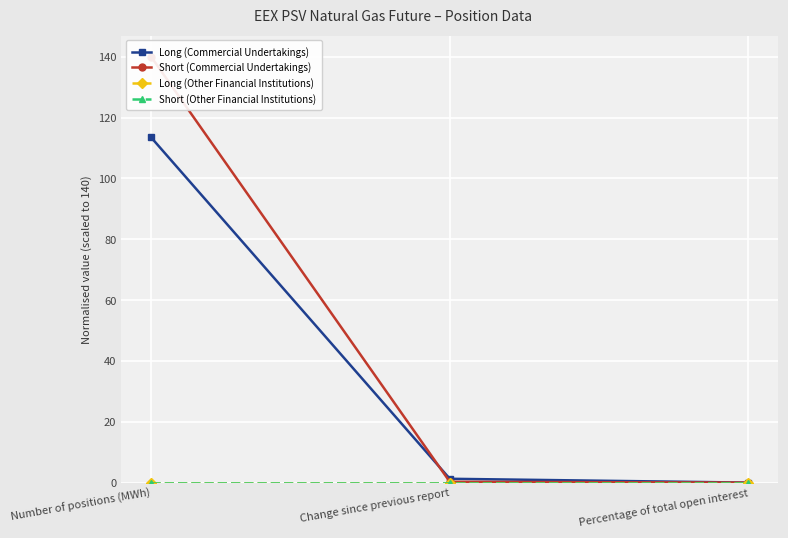

Rank the series at Number of positions (MWh) from highest to lowest value.

Short (Commercial Undertakings), Long (Commercial Undertakings), Long (Other Financial Institutions), Short (Other Financial Institutions)